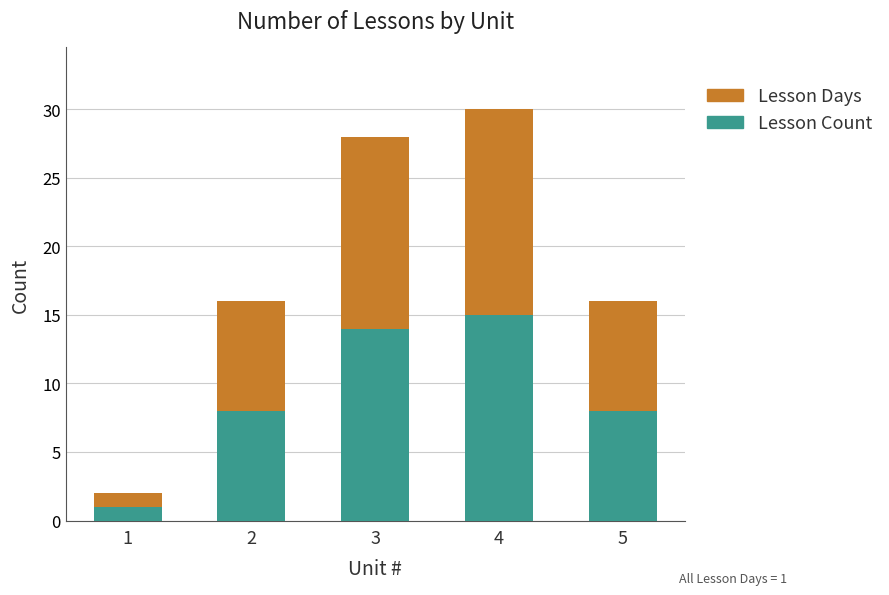

Reading right to left, what are the values for Lesson Count?

5=8	4=15	3=14	2=8	1=1